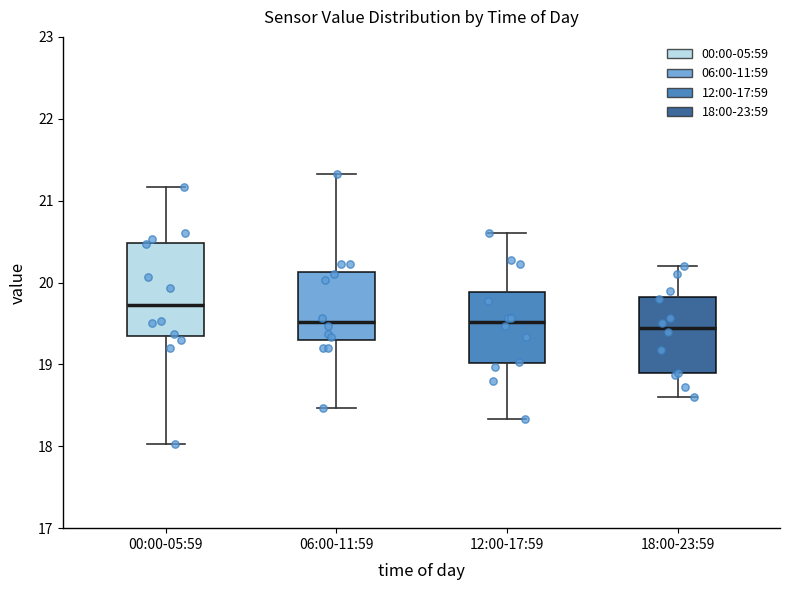

Which box is the tallest, from its lower edge to its upper edge?

00:00-05:59